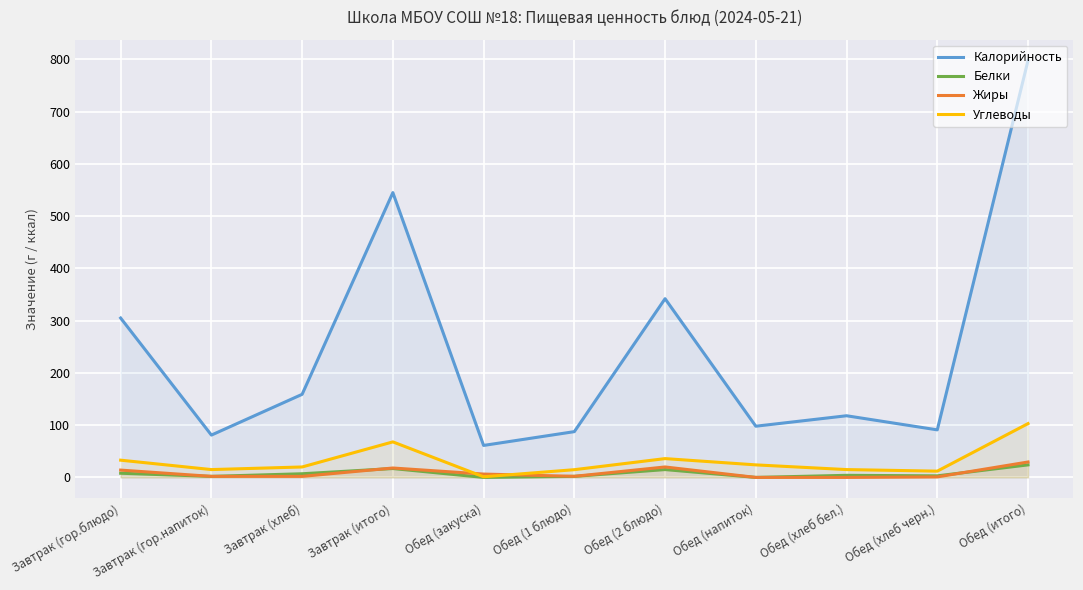

How many interior local peaks does the Калорийность series have?

3